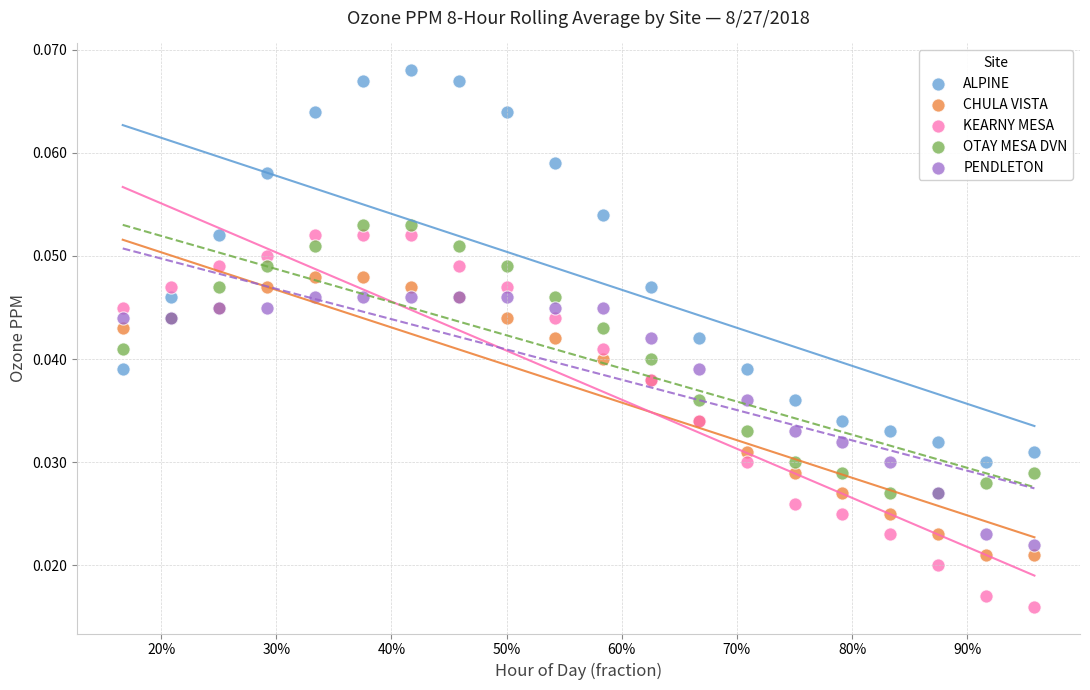

What is the X range (max minus min) for the scatter plot?

0.8